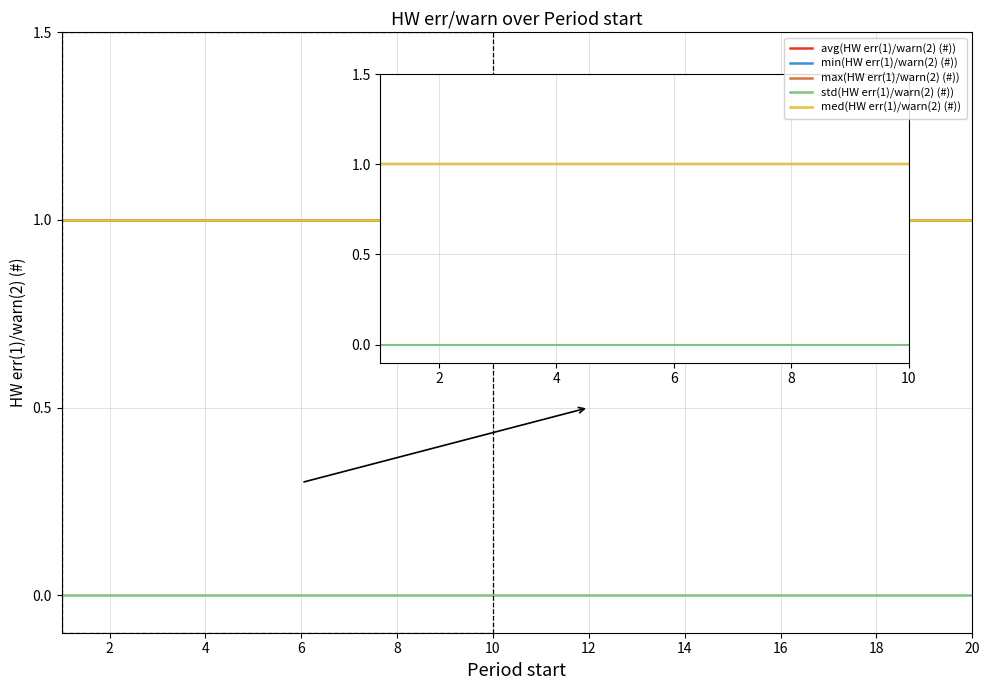

How many lines are shown in the chart?

5